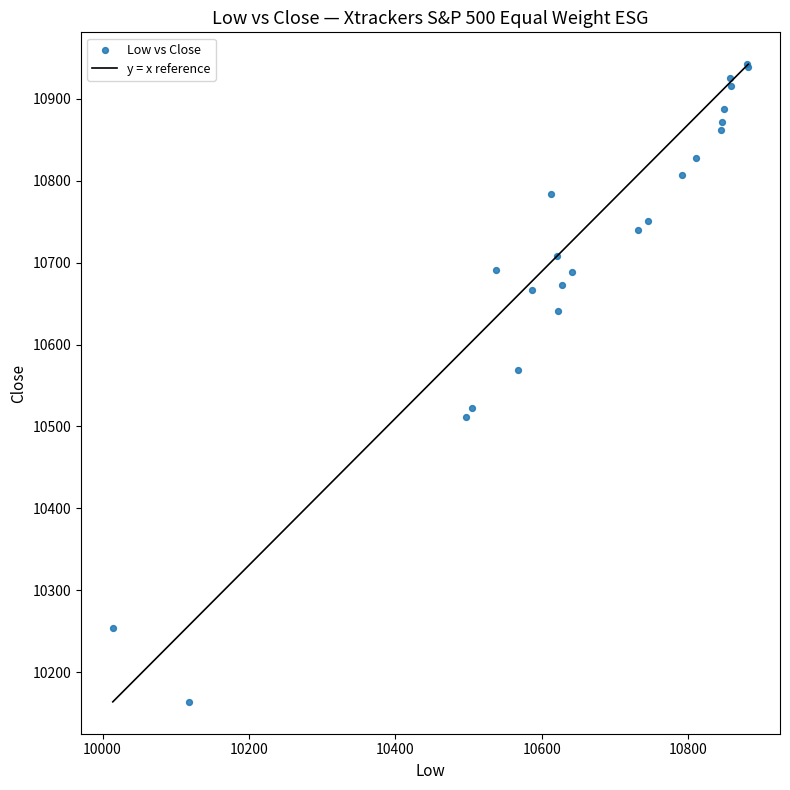

What Y value in the scatter plot is closest to 10553?

10569